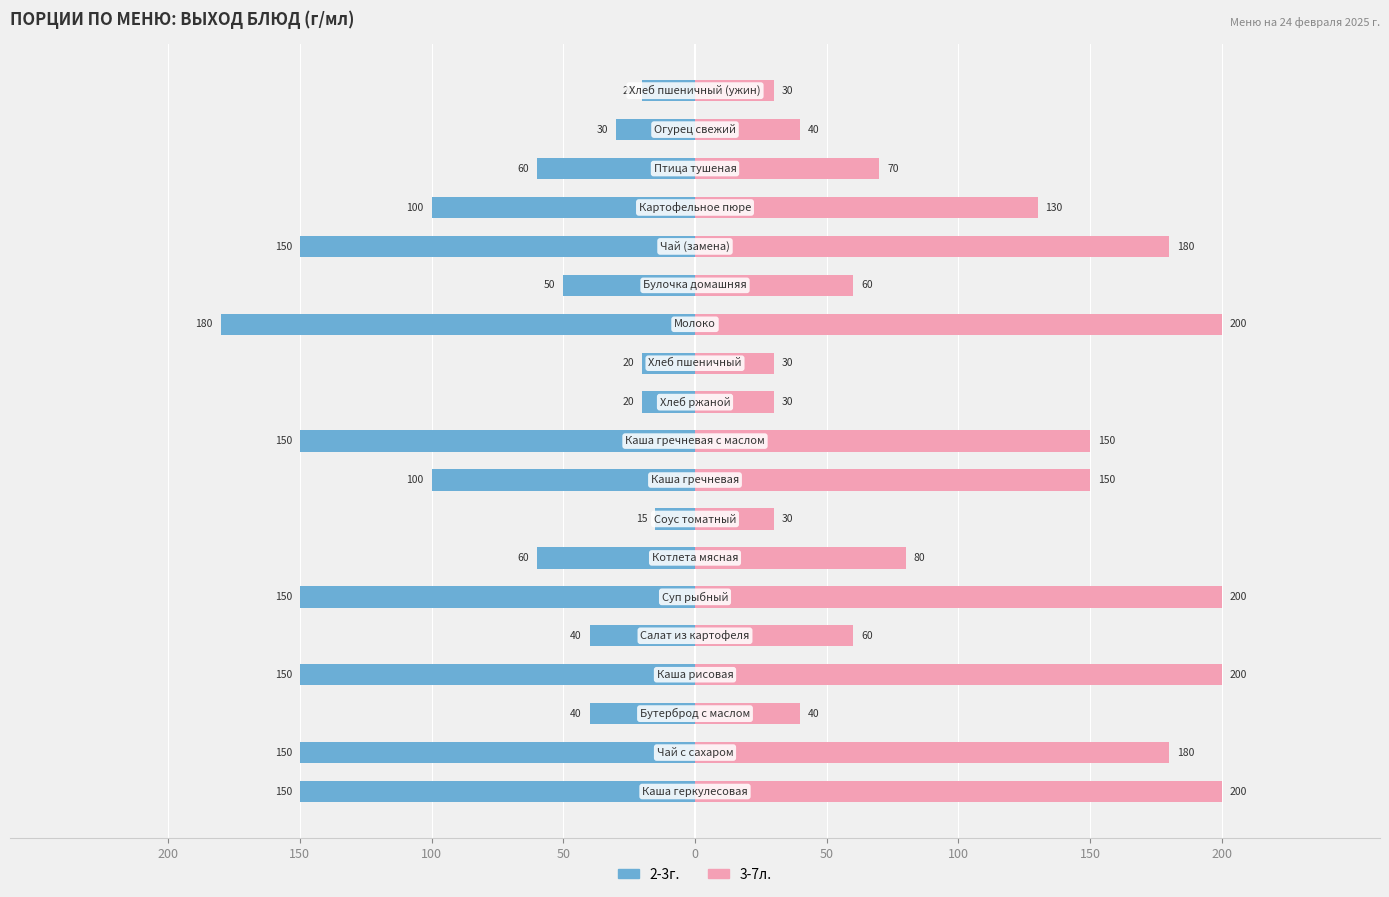

Rank the series at 16 from lowest to highest value.

2-3г., 3-7л.